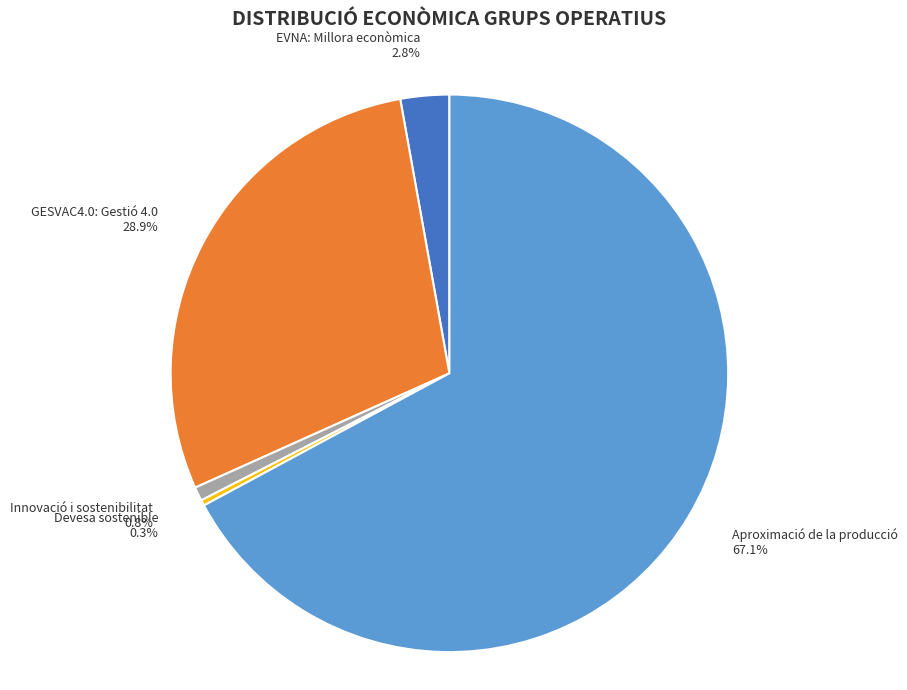

To the nearest percent, what is the difference between the largest and smallest slice percentages?

67%